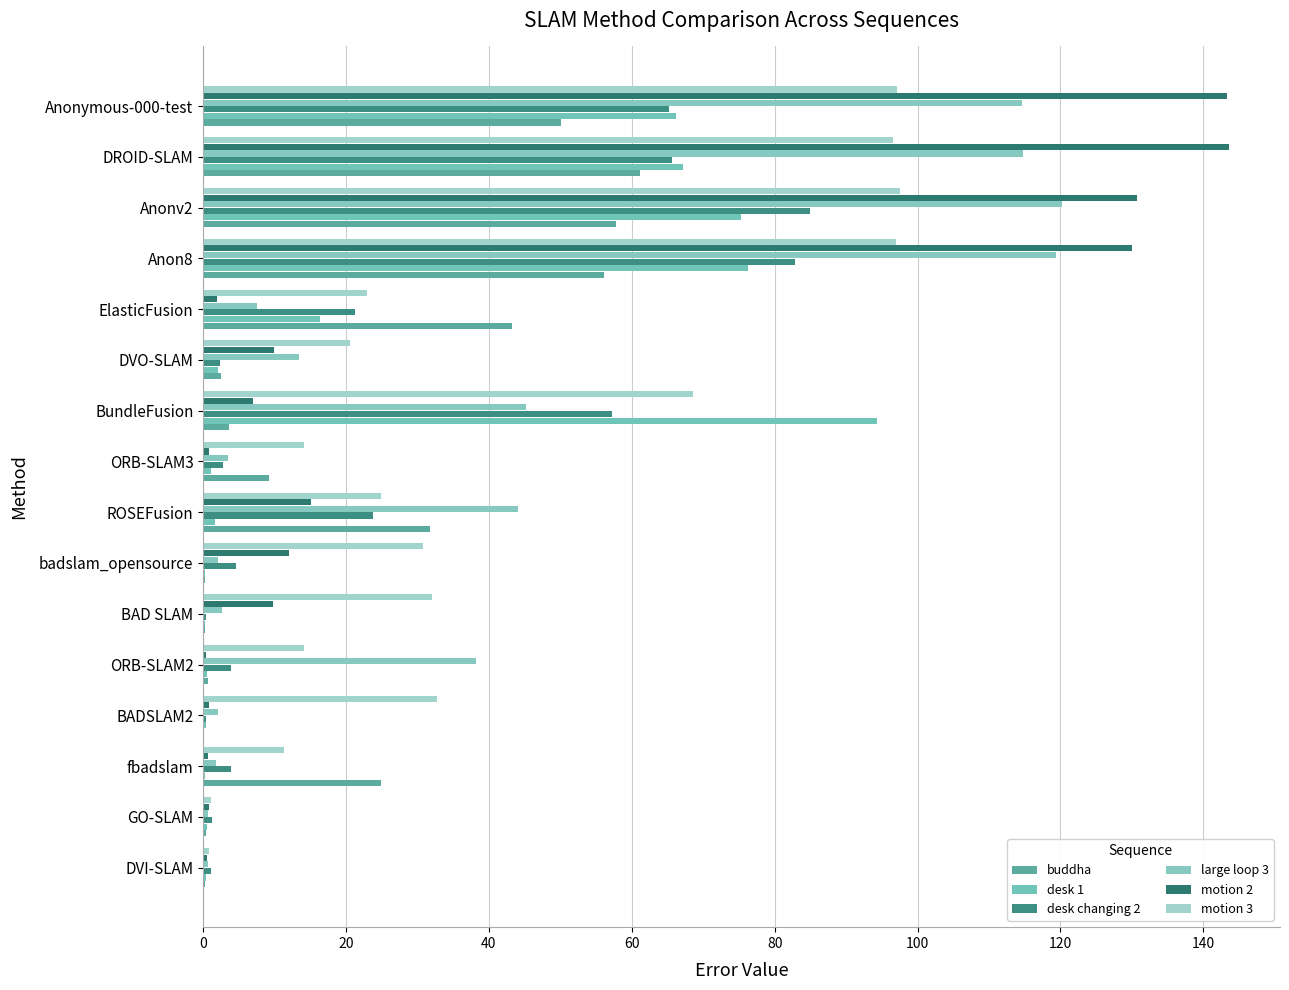

What are all the series names shown in the legend?

buddha, desk 1, desk changing 2, large loop 3, motion 2, motion 3